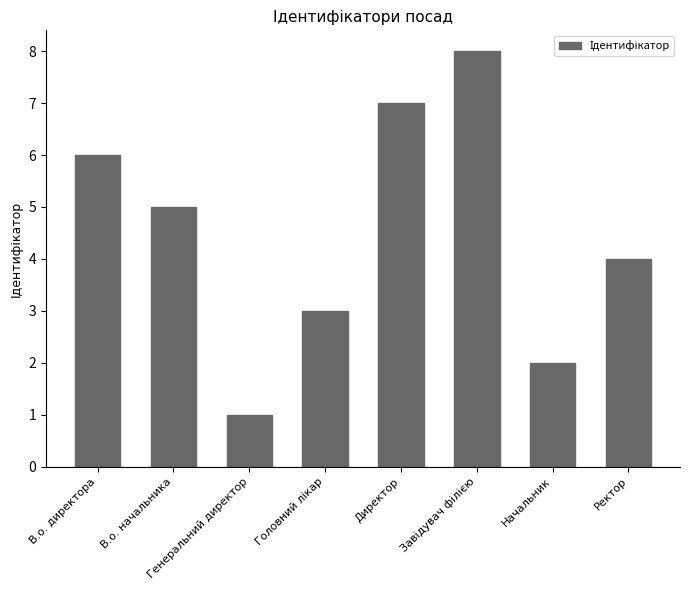

What is the ratio of the value at В.о. начальника to the value at В.о. директора?

0.8